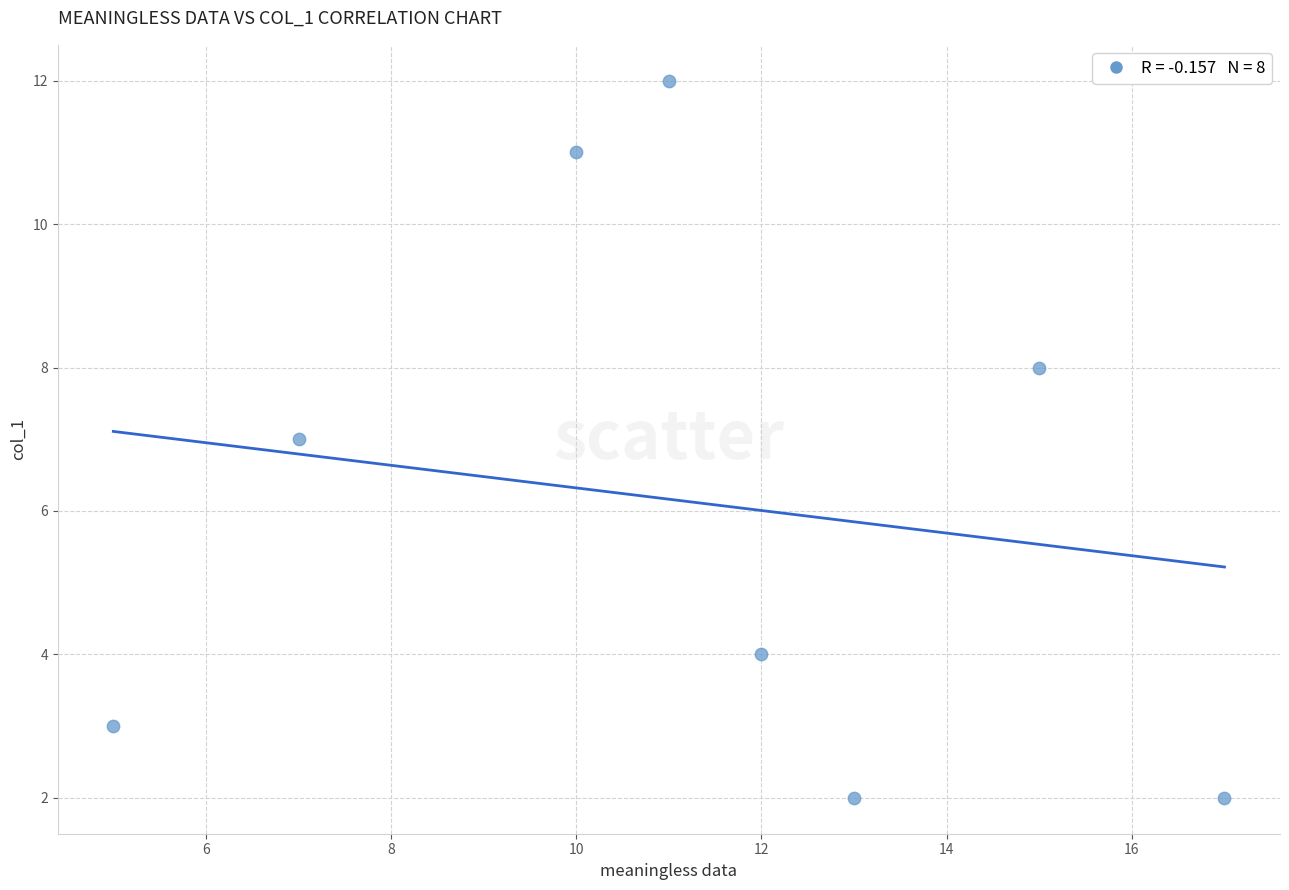

What is the range of X values (max minus min)?

12